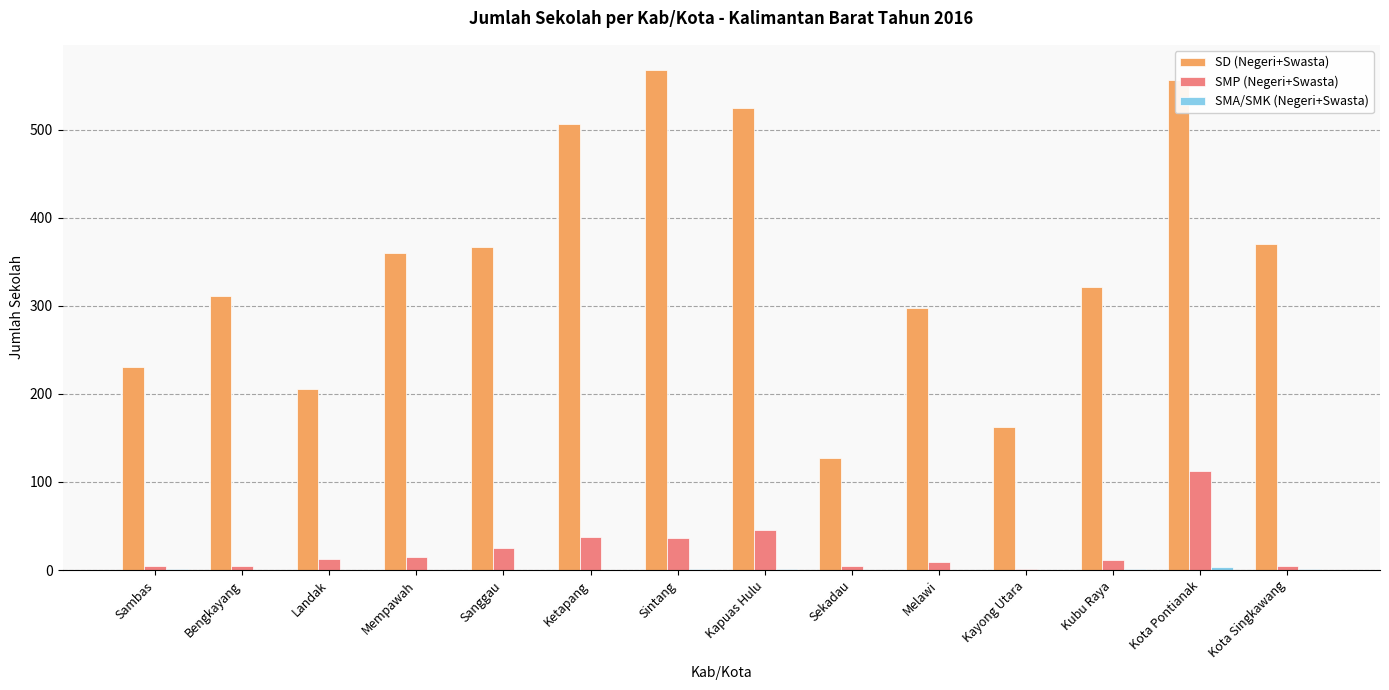

What is the average value of the SMP (Negeri+Swasta) series?

23